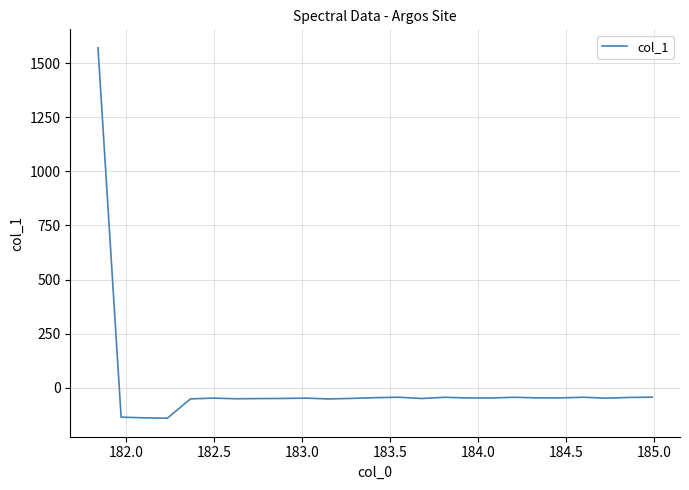

What is the minimum value shown in the chart?

-141.9